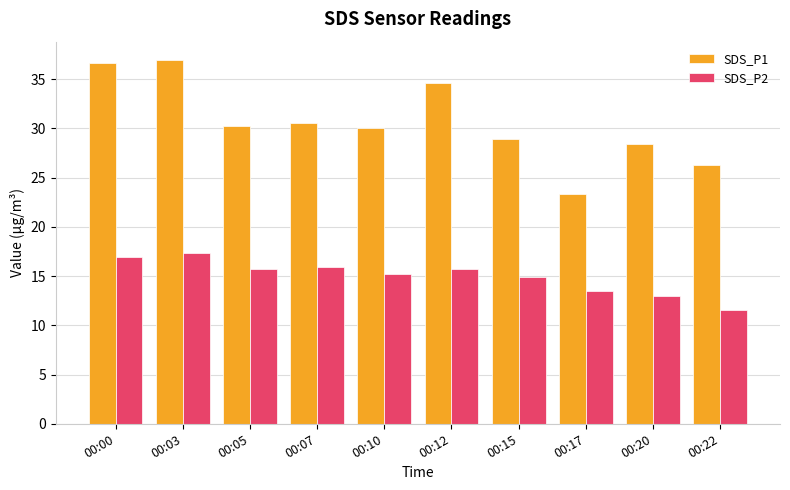

How many bars are there in total?

20